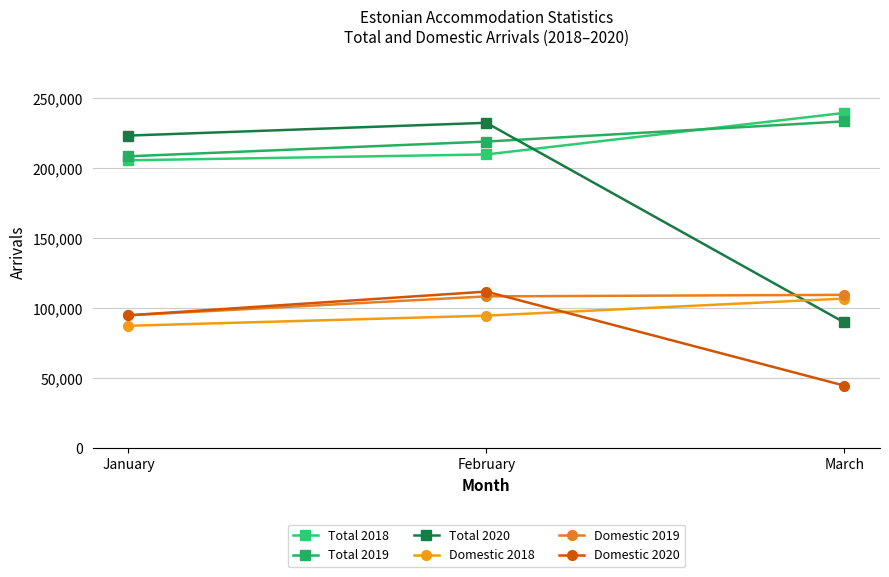

Does the chart have visible grid lines?

Yes